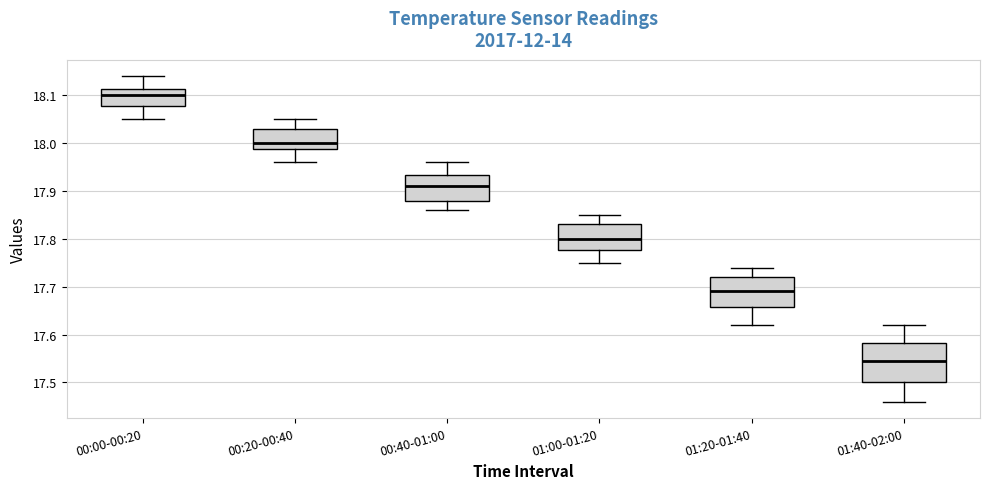

Where is the lower edge of the box for 01:20-01:40 on the y-axis? The values are not printed on the chart, so give them approximately, as read against the axis.

17.66